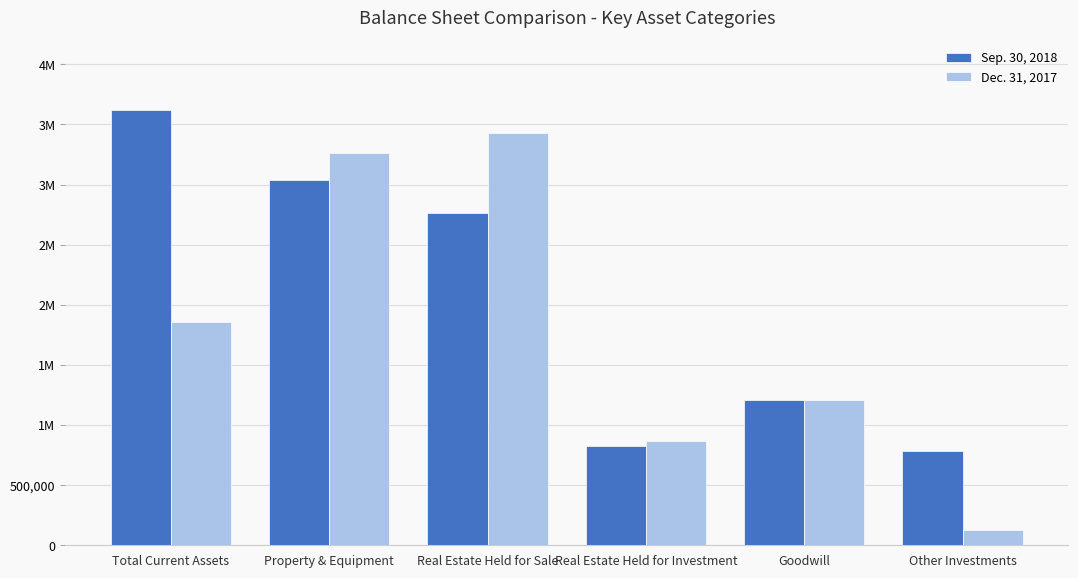

List the series in order of their overall mean, lowest first.

Dec. 31, 2017, Sep. 30, 2018